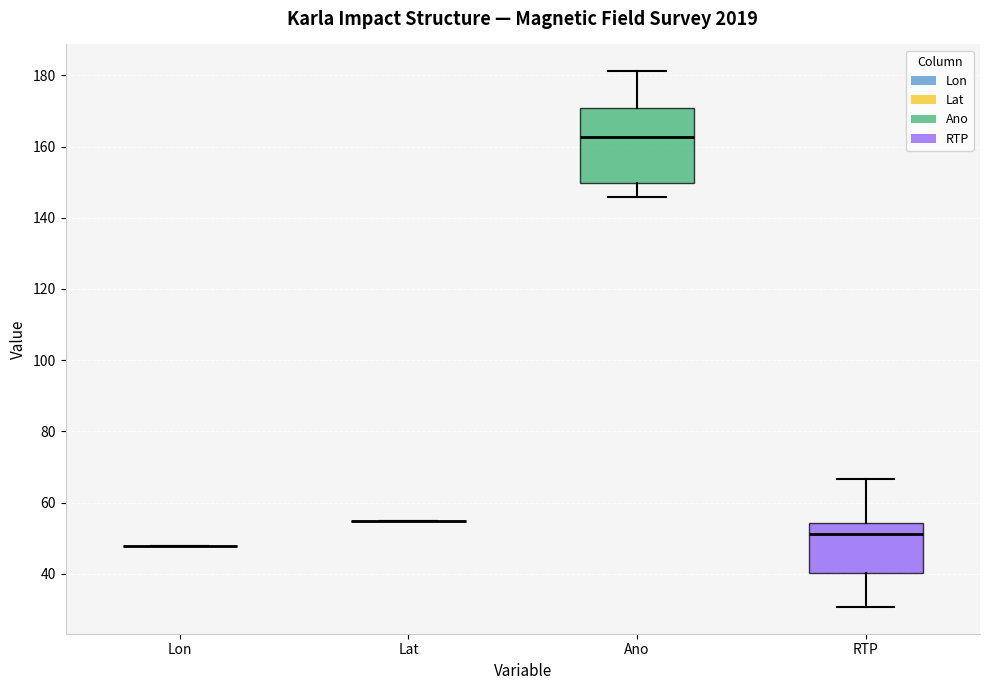

Reading left to right, read every box against the y-axis: the position of its median line, the range the box covers, and the ends of its whiskers. The values are not printed on the chart, so give them approximately, as read against the axis.

Lon: box collapsed to a line at 48, whiskers 48 to 48
Lat: box collapsed to a line at 54, whiskers 54 to 54
Ano: median 162, box 150 to 170, whiskers 146 to 182
RTP: median 52, box 40 to 54, whiskers 30 to 66